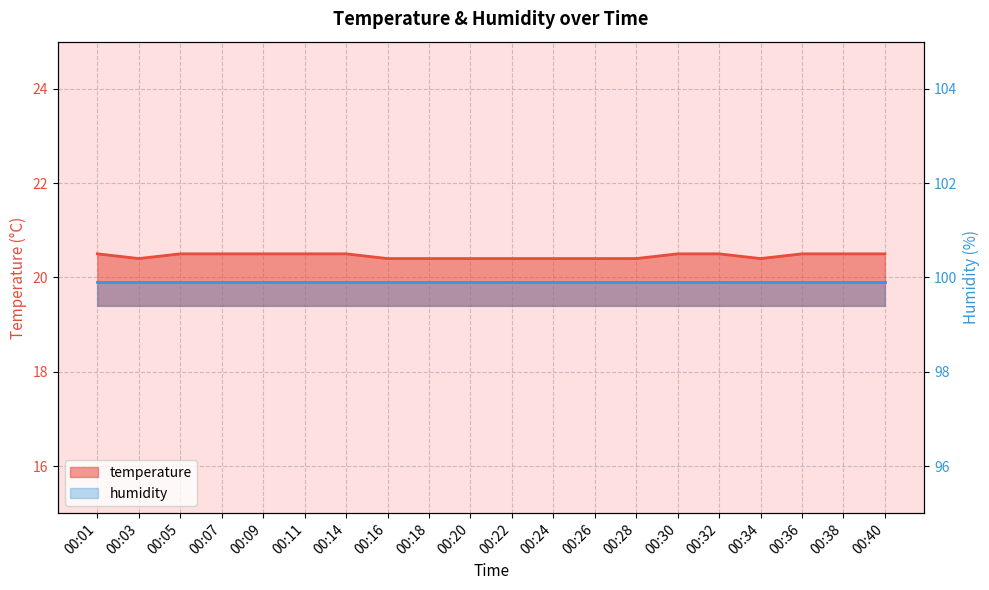

Rank the categories by value from highest to lowest.

00:01, 00:05, 00:07, 00:09, 00:11, 00:14, 00:30, 00:32, 00:36, 00:38, 00:40, 00:03, 00:16, 00:18, 00:20, 00:22, 00:24, 00:26, 00:28, 00:34